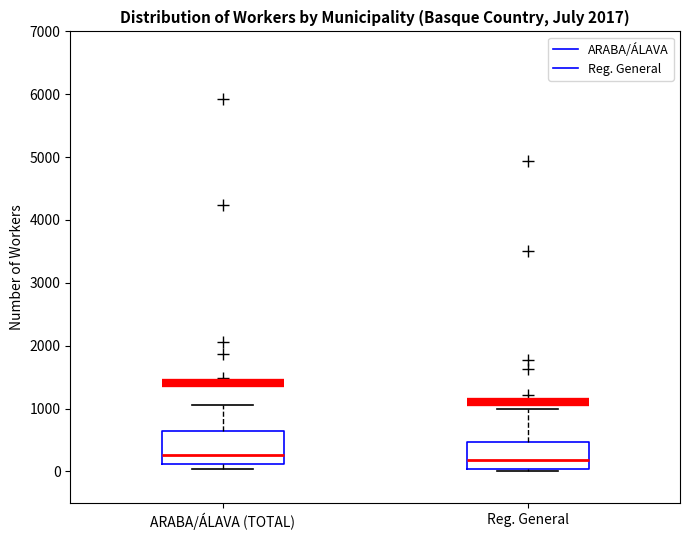

Reading left to right, read every box against the y-axis: the position of its median line, the range the box covers, and the ends of its whiskers. The values are not printed on the chart, so give them approximately, as read against the axis.

ARABA/ÁLAVA (TOTAL): median 300, box 100 to 600, whiskers 0 to 1100
Reg. General: median 200, box 0 to 500, whiskers 0 (just below the box's lower edge) to 1000